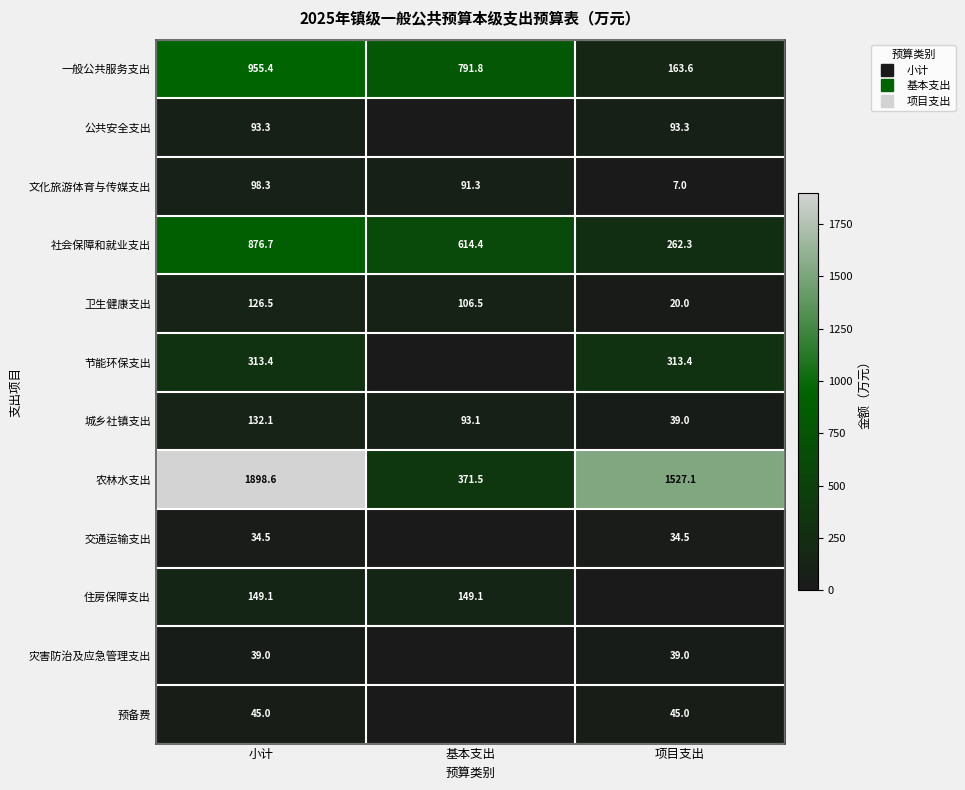

Which series has the widest spread of values?

农林水支出